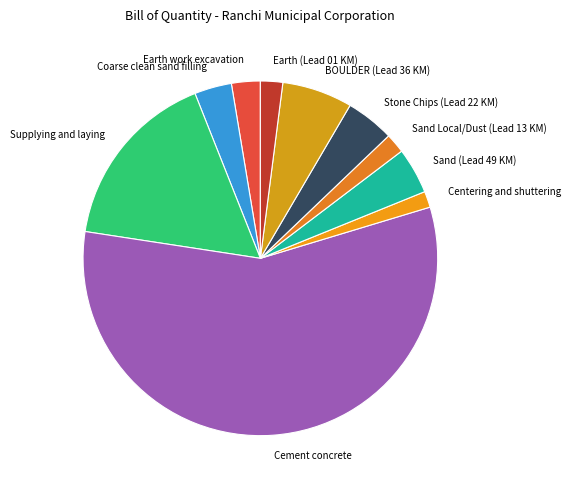

Is there a majority slice in this chart?

Yes